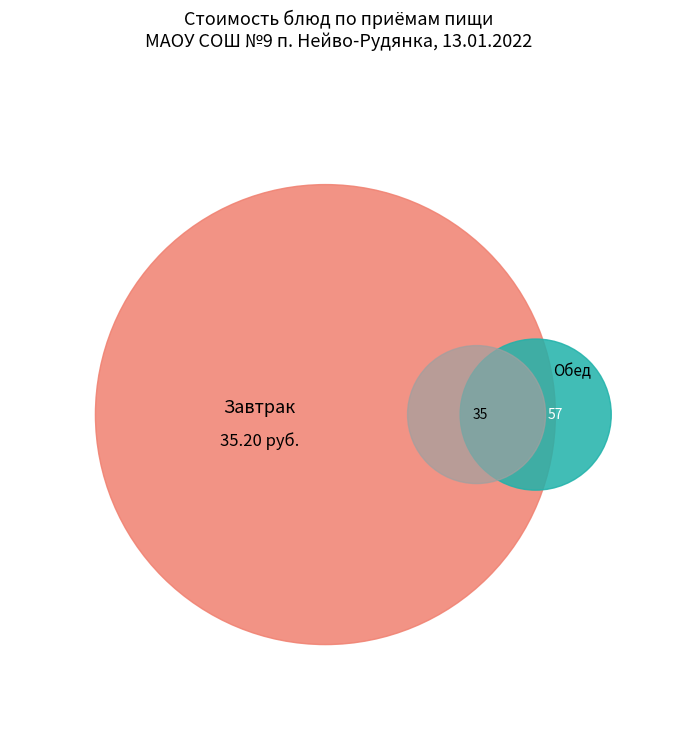

True or false: хлеб бел. accounts for 14% of the total.

False